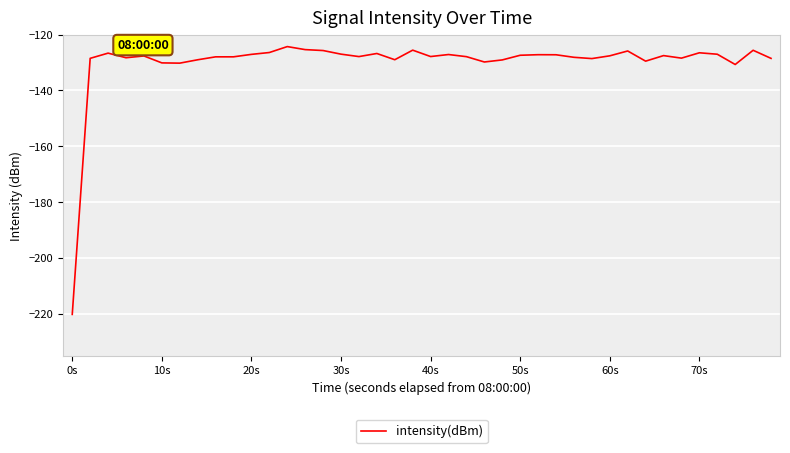

What is the minimum value shown in the chart?

-220.2